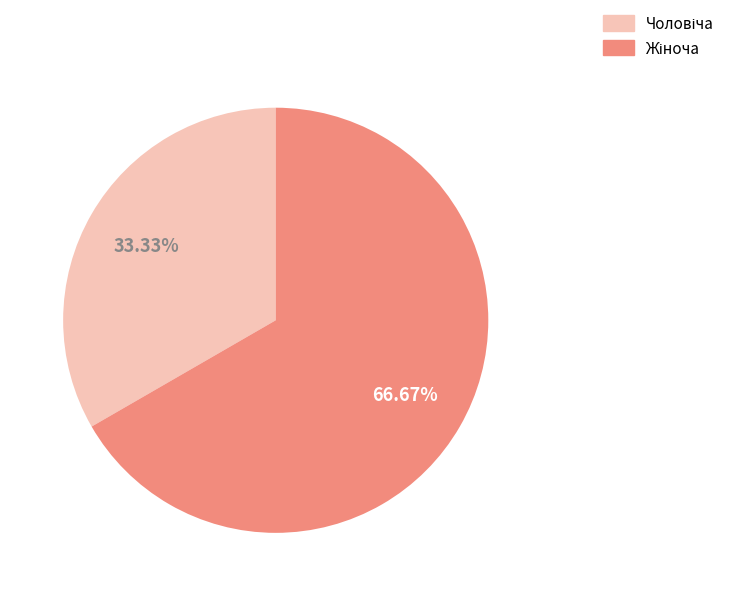

Does any single category account for the majority?

Yes